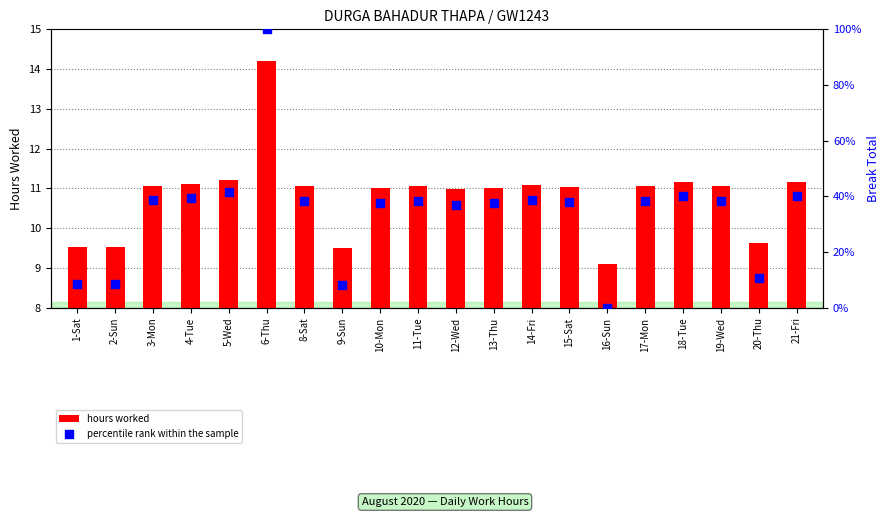

At which category is the sum across all series the highest?

6-Thu